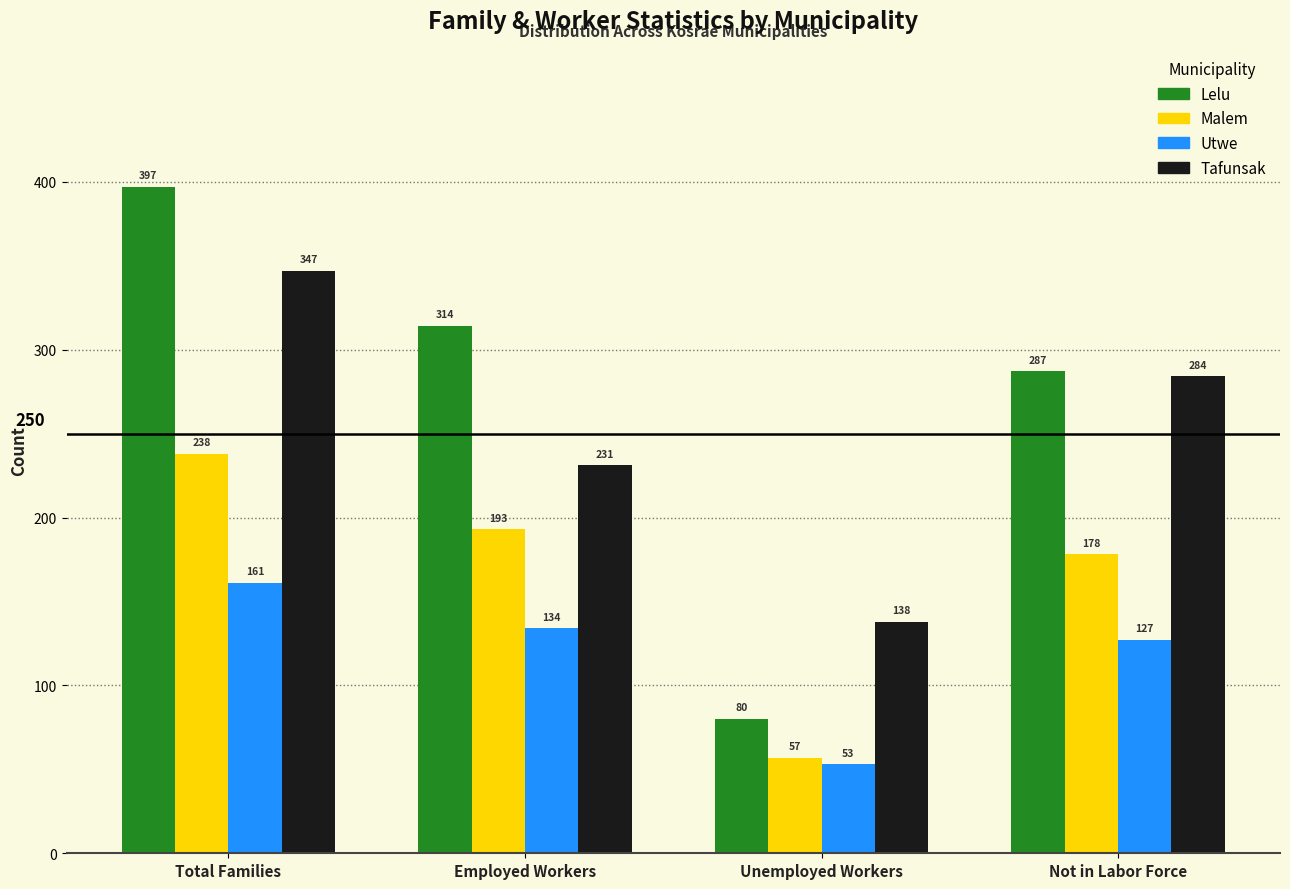

Reading left to right, transcribe all the data shown in this chart.

Lelu: Total Families=397	Employed Workers=314	Unemployed Workers=80	Not in Labor Force=287
Malem: Total Families=238	Employed Workers=193	Unemployed Workers=57	Not in Labor Force=178
Utwe: Total Families=161	Employed Workers=134	Unemployed Workers=53	Not in Labor Force=127
Tafunsak: Total Families=347	Employed Workers=231	Unemployed Workers=138	Not in Labor Force=284